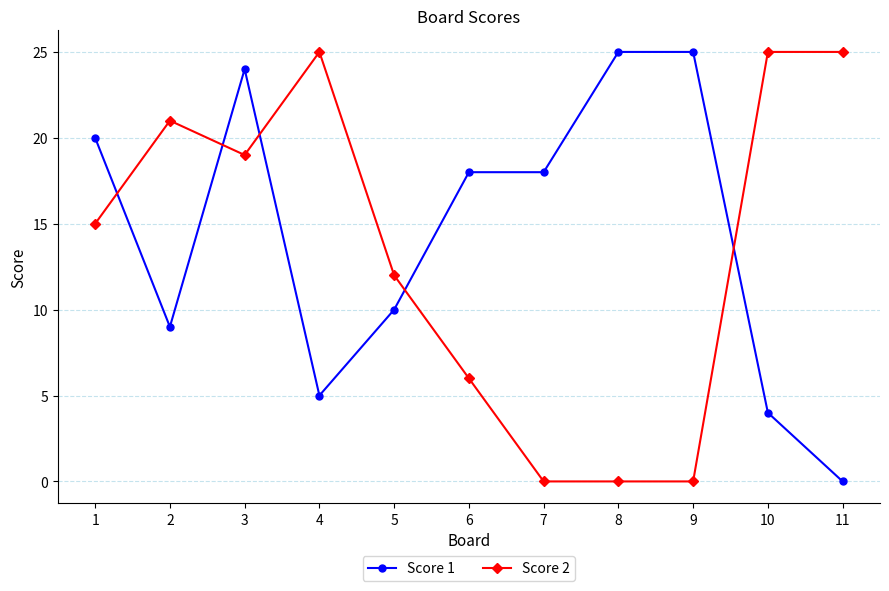

What is the difference between the second highest and minimum values in the Score 2 series?

25